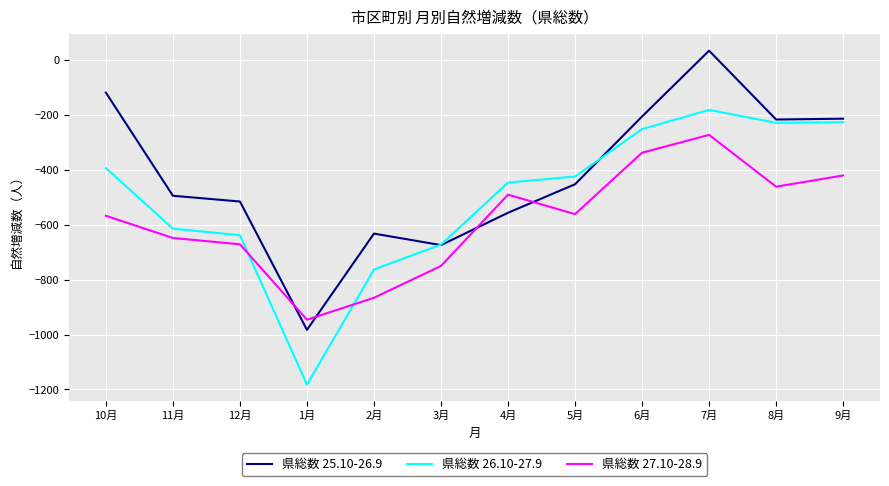

At 11月, list the series in order from smallest to largest.

県総数 27.10-28.9, 県総数 26.10-27.9, 県総数 25.10-26.9